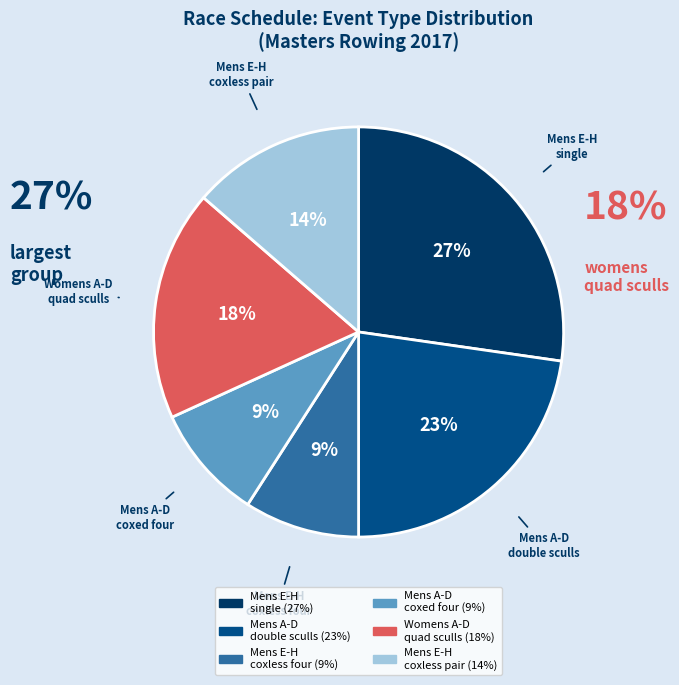

How many segments does this pie chart have?

6